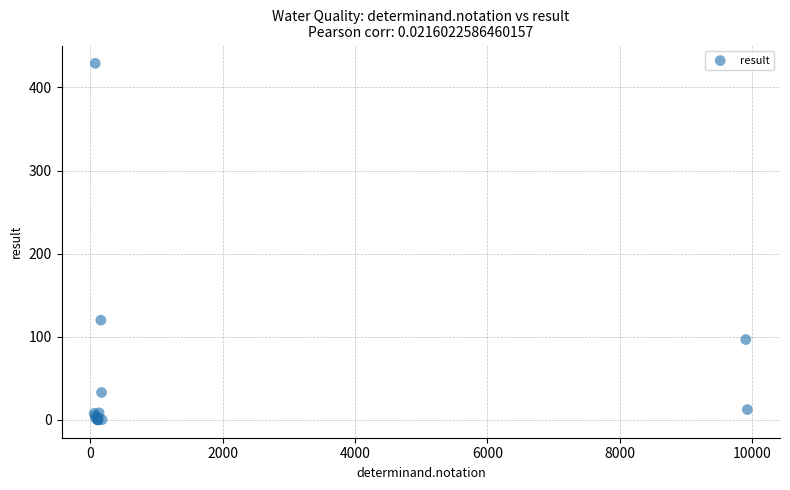

What Y value in the scatter plot is closest to 214?

120.0